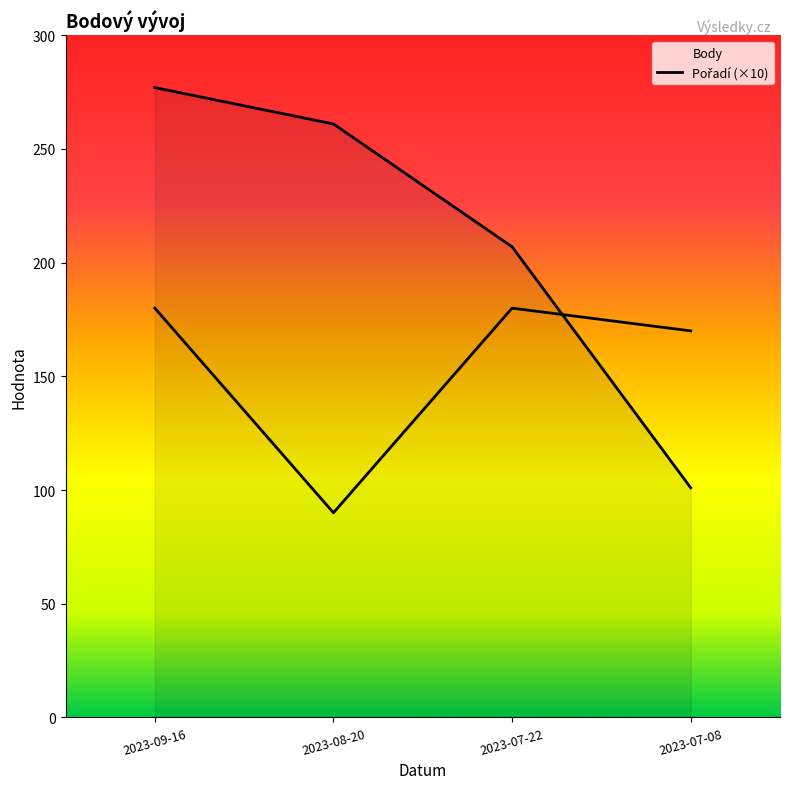

What is the minimum value for Body?

101